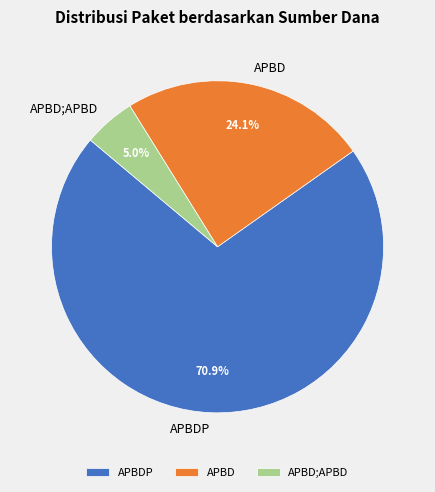

The APBD;APBD slice represents 85% of the pie. True or false?

False